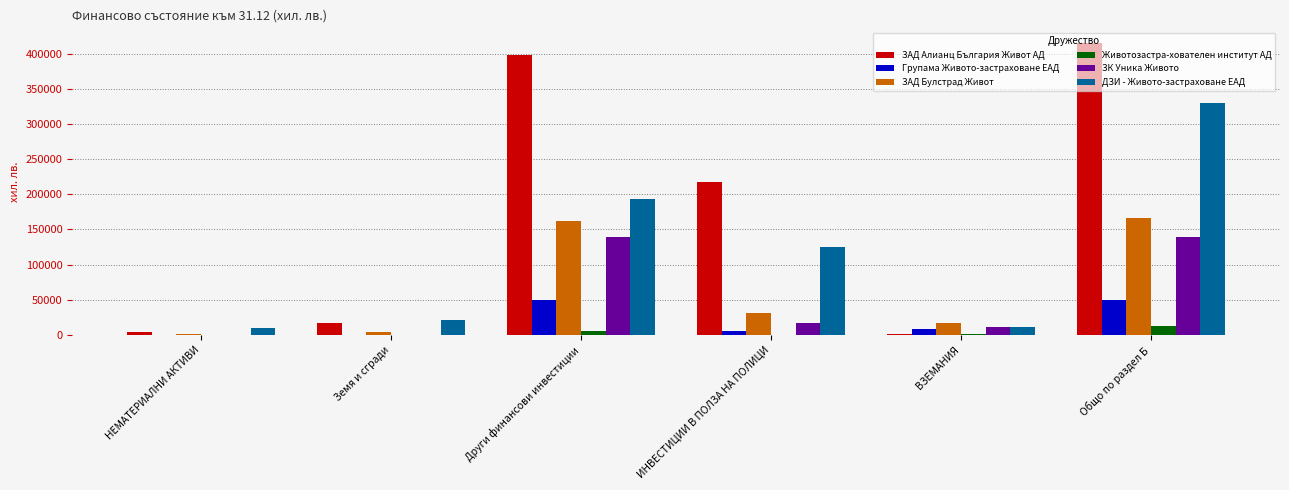

What is the highest value of the Животозастра-хователен институт АД series?

13444.0